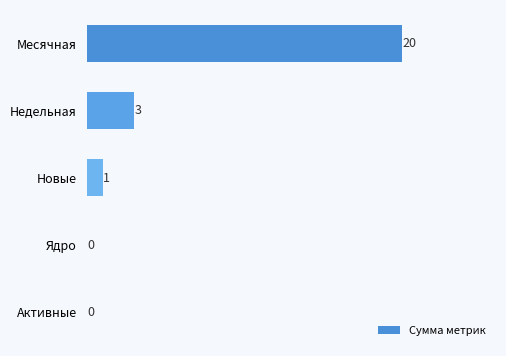

What is the change in value from Месячная to Ядро?

-20